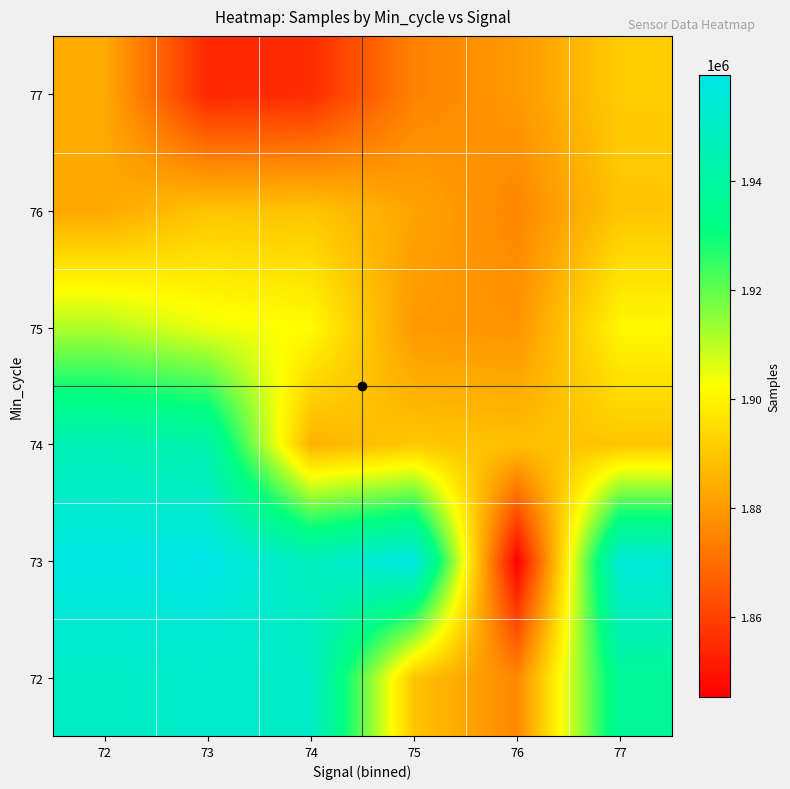

Reading left to right, transcribe all the data shown in this chart.

72: 72=1950234	73=1951360	74=1950638	75=1889434	76=1875622	77=1938072
73: 72=1958425	73=1959430	74=1947949	75=1958642	76=1845232	77=1955592
74: 72=1945961	73=1942968	74=1885356	75=1889978	76=1888434	77=1889600
75: 72=1911224	73=1904412	74=1901776	75=1879365	76=1878484	77=1900918
76: 72=1882896	73=1889437	74=1889482	75=1882179	76=1875456	77=1889507
77: 72=1883482	73=1854103	74=1855103	75=1874495	76=1879604	77=1890888